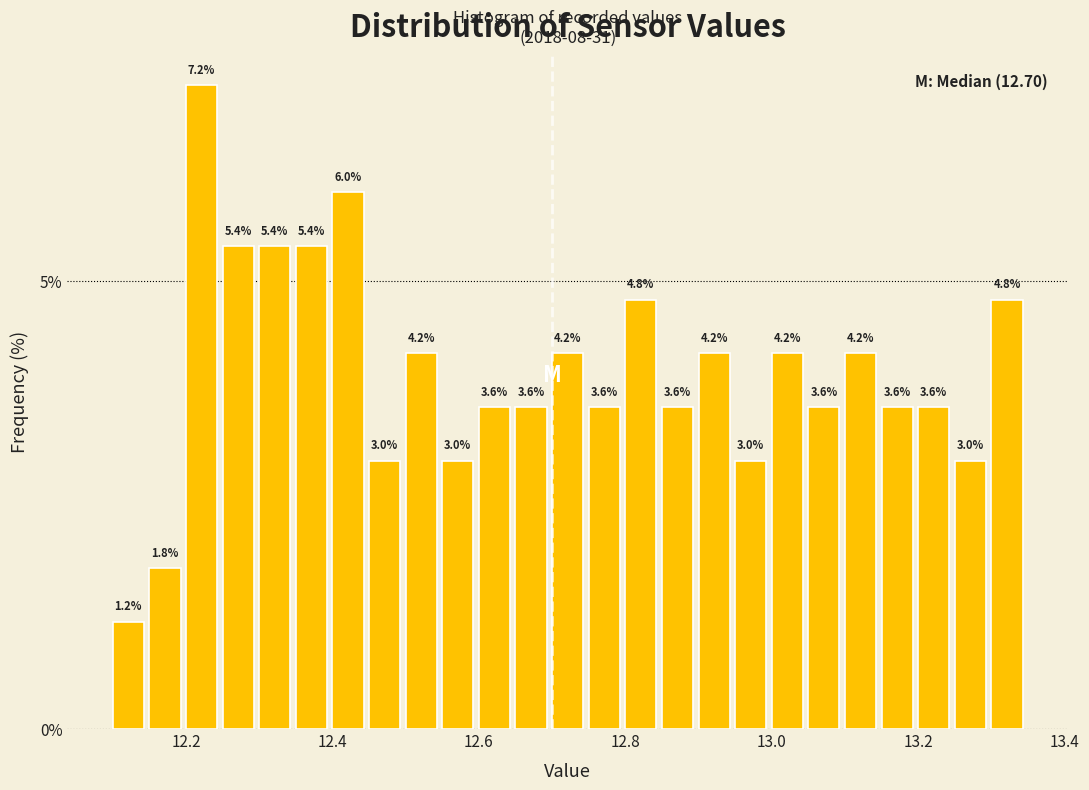

Read against the x-axis, roughly where is the centre of the tallest bar?

12.22